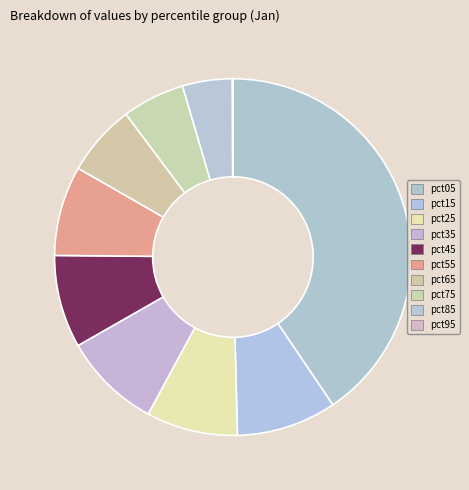

Rank the categories by value from highest to lowest.

pct05, pct15, pct35, pct45, pct25, pct55, pct65, pct75, pct85, pct95